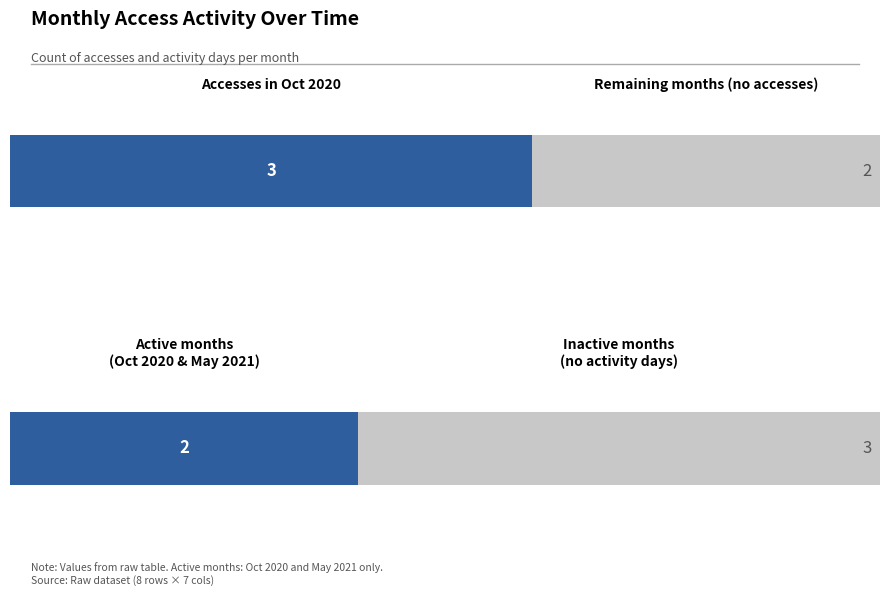

List the series in order of their overall mean, highest first.

Accesses, Activity Days